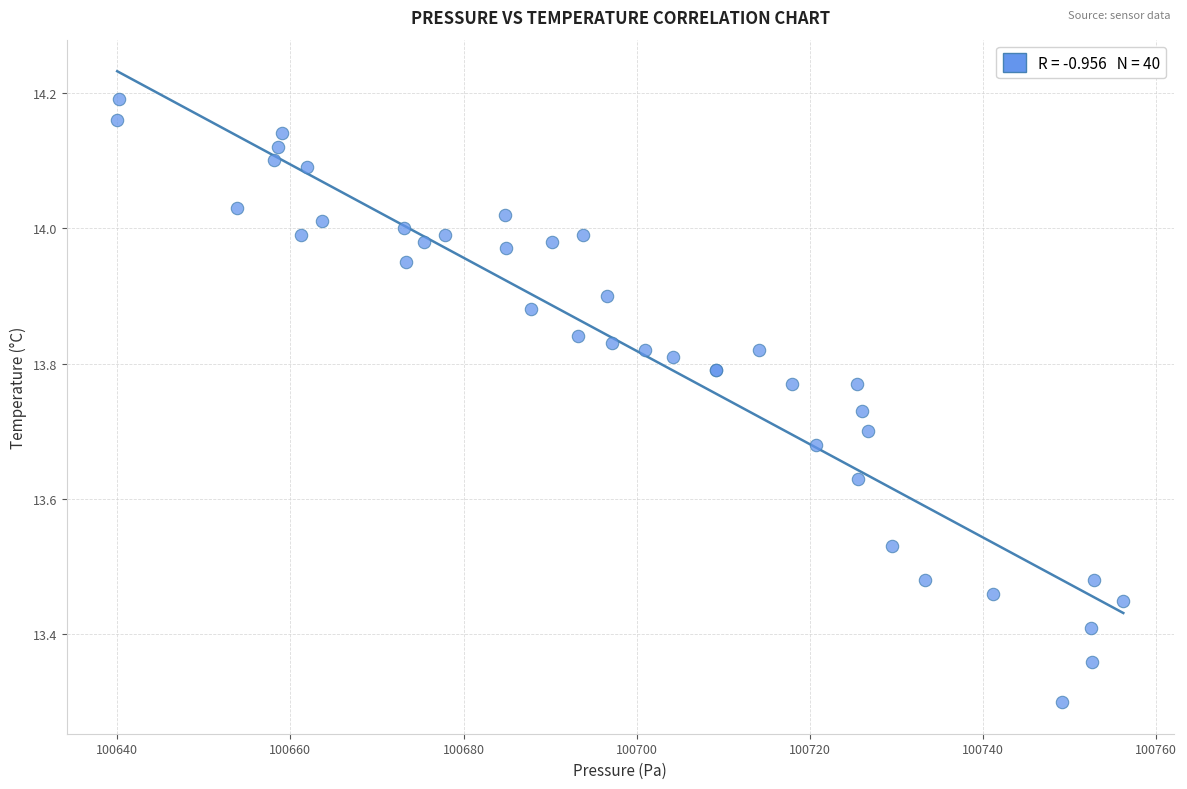

What Y value in the scatter plot is closest to 13?

13.3